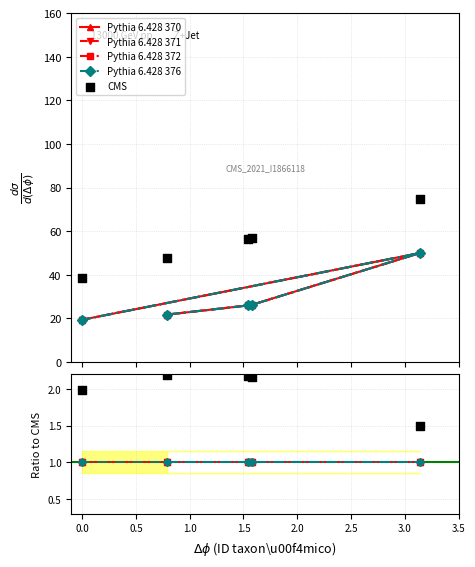

Which series has the largest total across all categories?

CMS